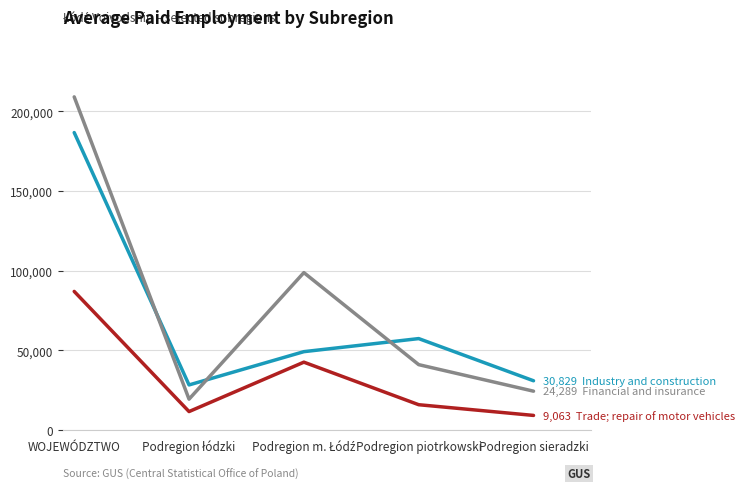

What is the smallest value displayed?

9063